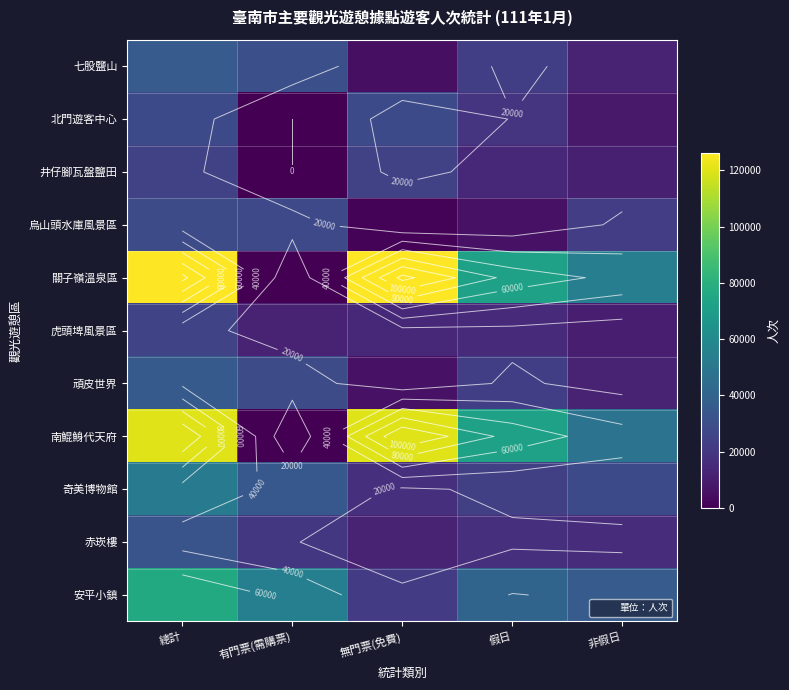

Is the value of 赤崁樓 at 非假日 greater than the value of 七股鹽山 at 假日?

No